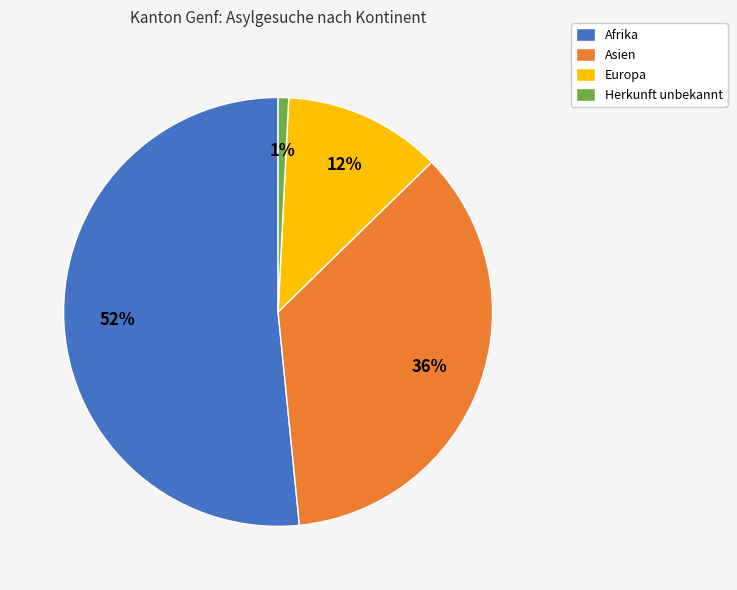

To the nearest percent, what percentage of the pie is Asien?

36%